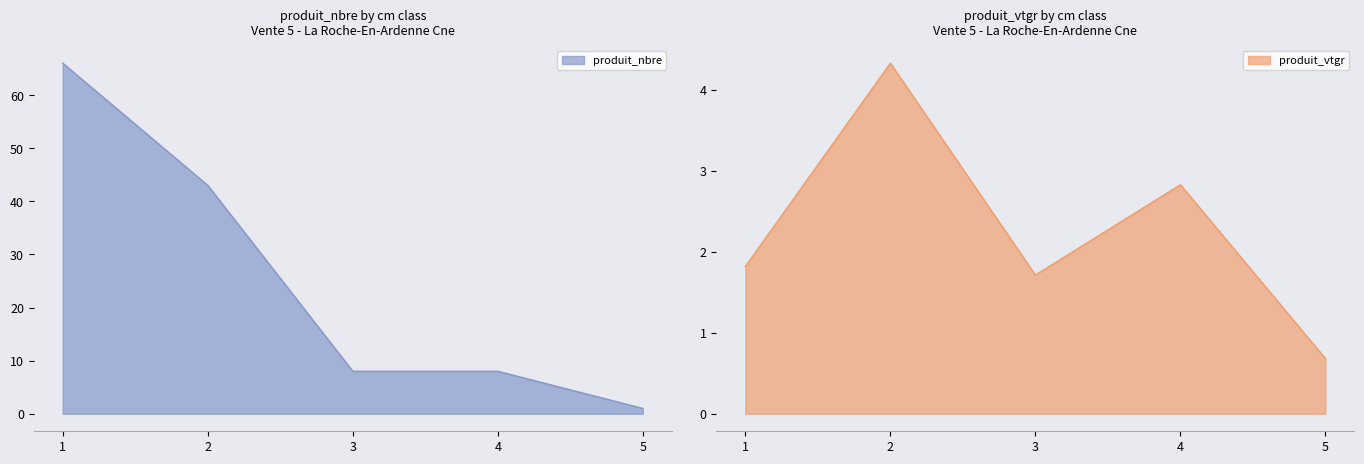

List the series in order of their overall mean, lowest first.

produit_vtgr, produit_nbre